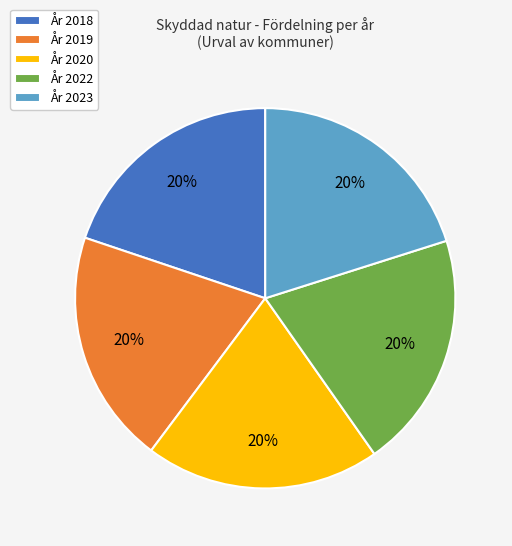

How many slices are in this pie chart?

5